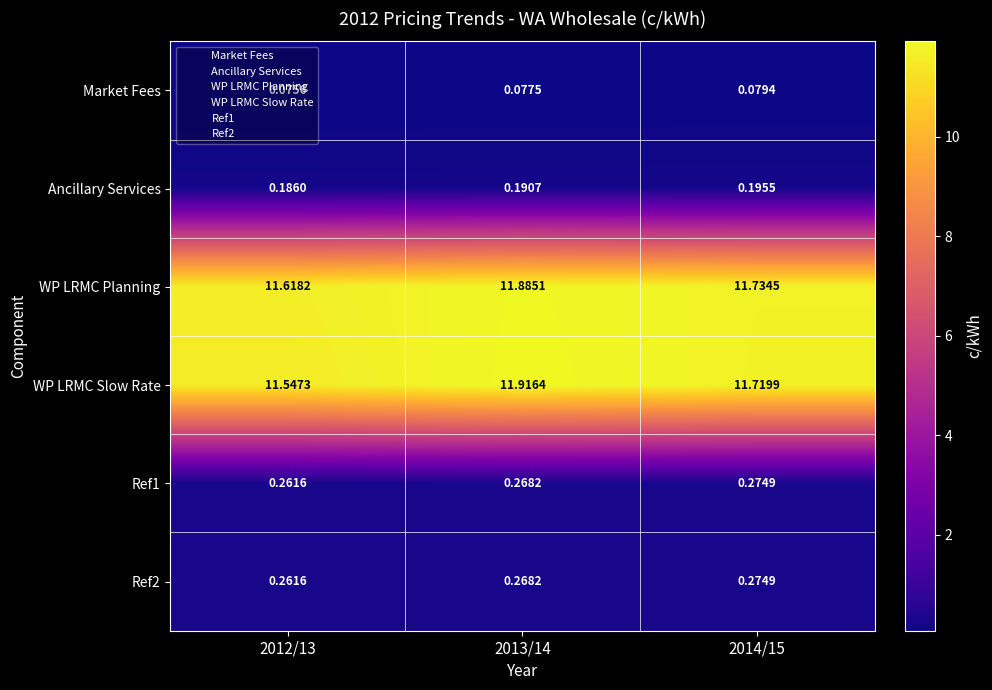

Which series has the largest range (max minus min)?

WP LRMC Slow Rate